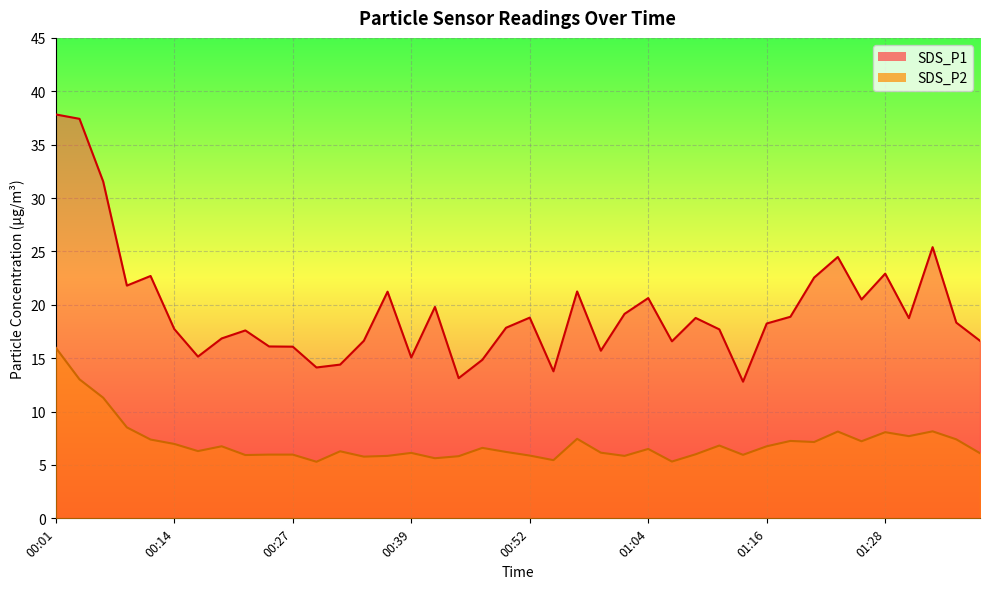

Reading left to right, transcribe all the data shown in this chart.

SDS_P1: 37.8	37.4	31.6	21.8	22.7	17.7	15.2	16.9	17.6	16.1	16.1	14.1	14.4	16.6	21.2	15.1	19.8	13.1	14.8	17.9	18.8	13.8	21.2	15.7	19.1	20.6	16.6	18.8	17.7	12.8	18.2	18.9	22.6	24.5	20.5	22.9	18.8	25.4	18.3	16.6
SDS_P2: 16.0	13.0	11.3	8.5	7.4	7.0	6.3	6.8	5.9	6.0	6.0	5.3	6.3	5.8	5.8	6.1	5.6	5.8	6.6	6.2	5.9	5.5	7.5	6.2	5.8	6.5	5.3	6.0	6.8	6.0	6.8	7.2	7.2	8.1	7.2	8.1	7.7	8.2	7.4	6.1